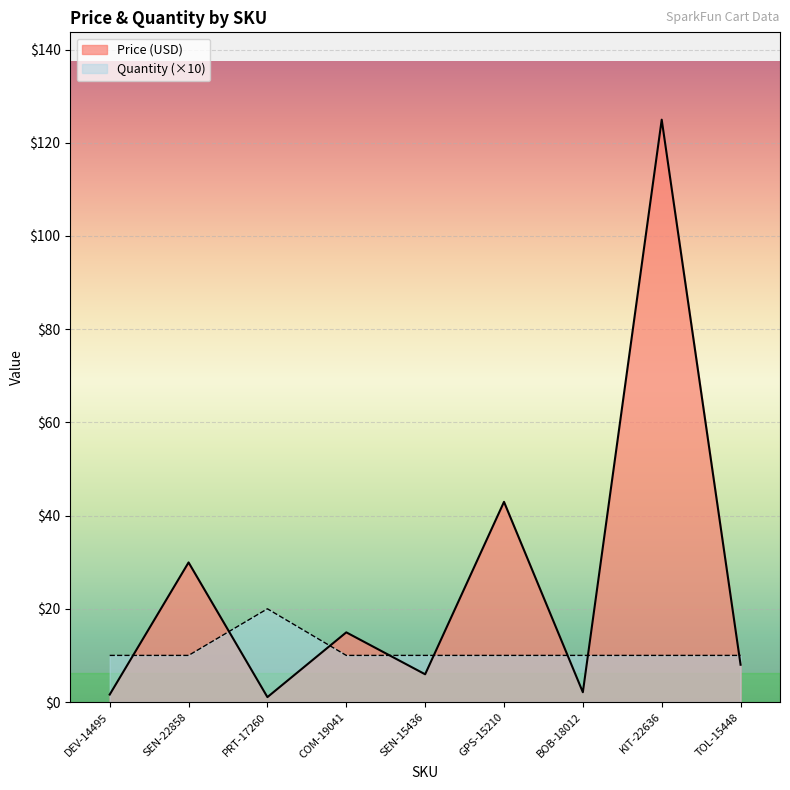

What is the maximum value shown in the chart?

125.0